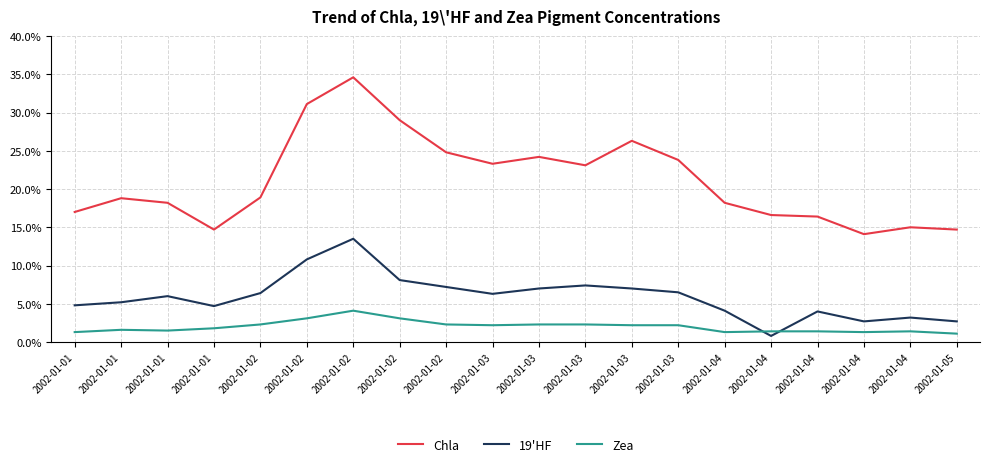

What is the total value across all series at 2002-01-02?

0.3